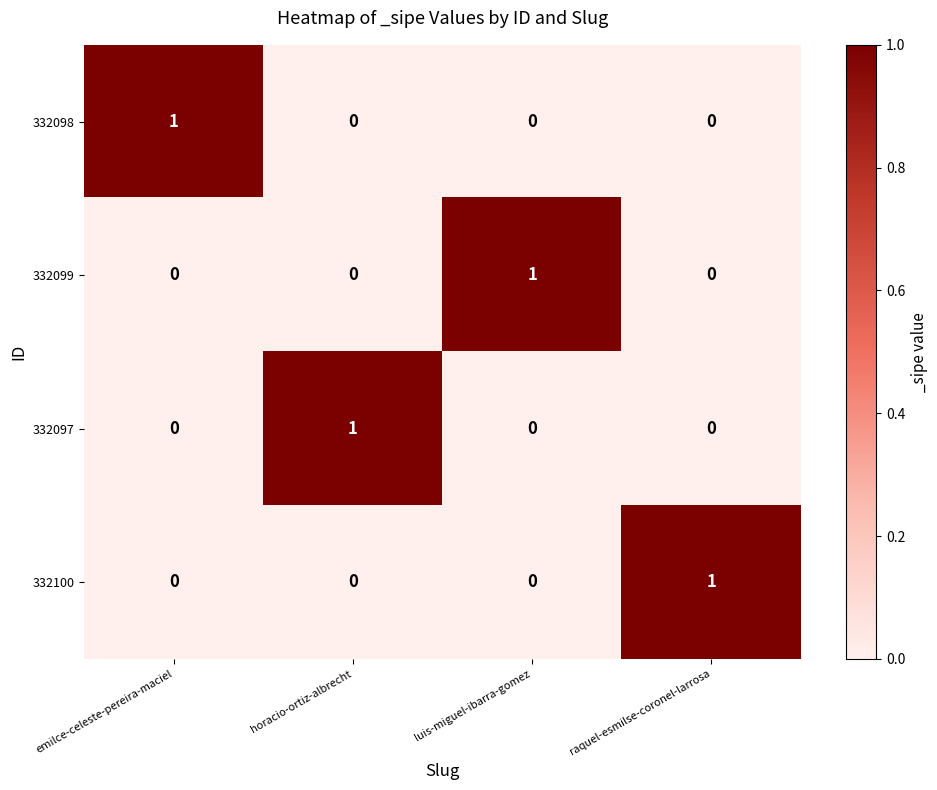

At how many categories does at least one series exceed 0?

4